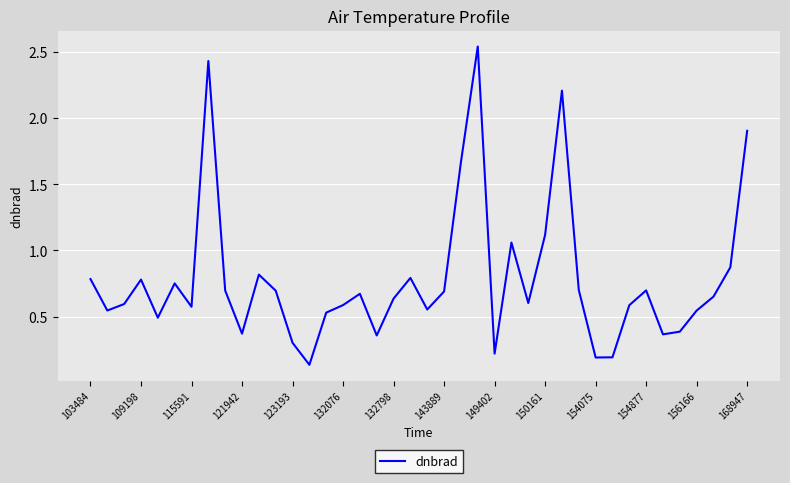

What is the value of the 36th point from the left?

0.4